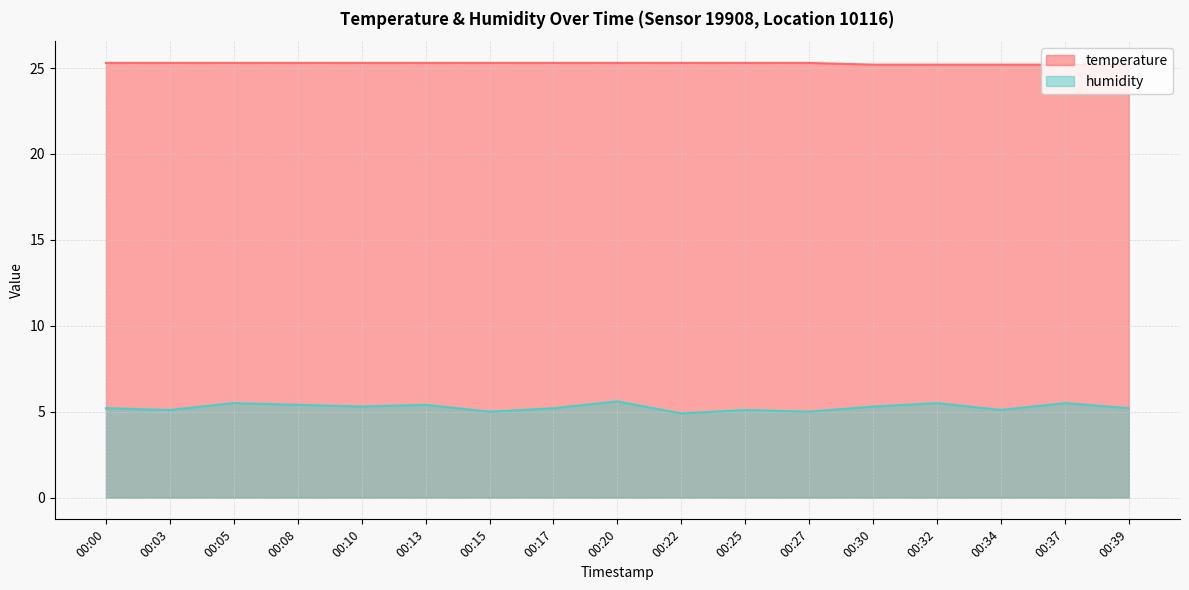

List the series in order of their peak value, lowest first.

humidity, temperature